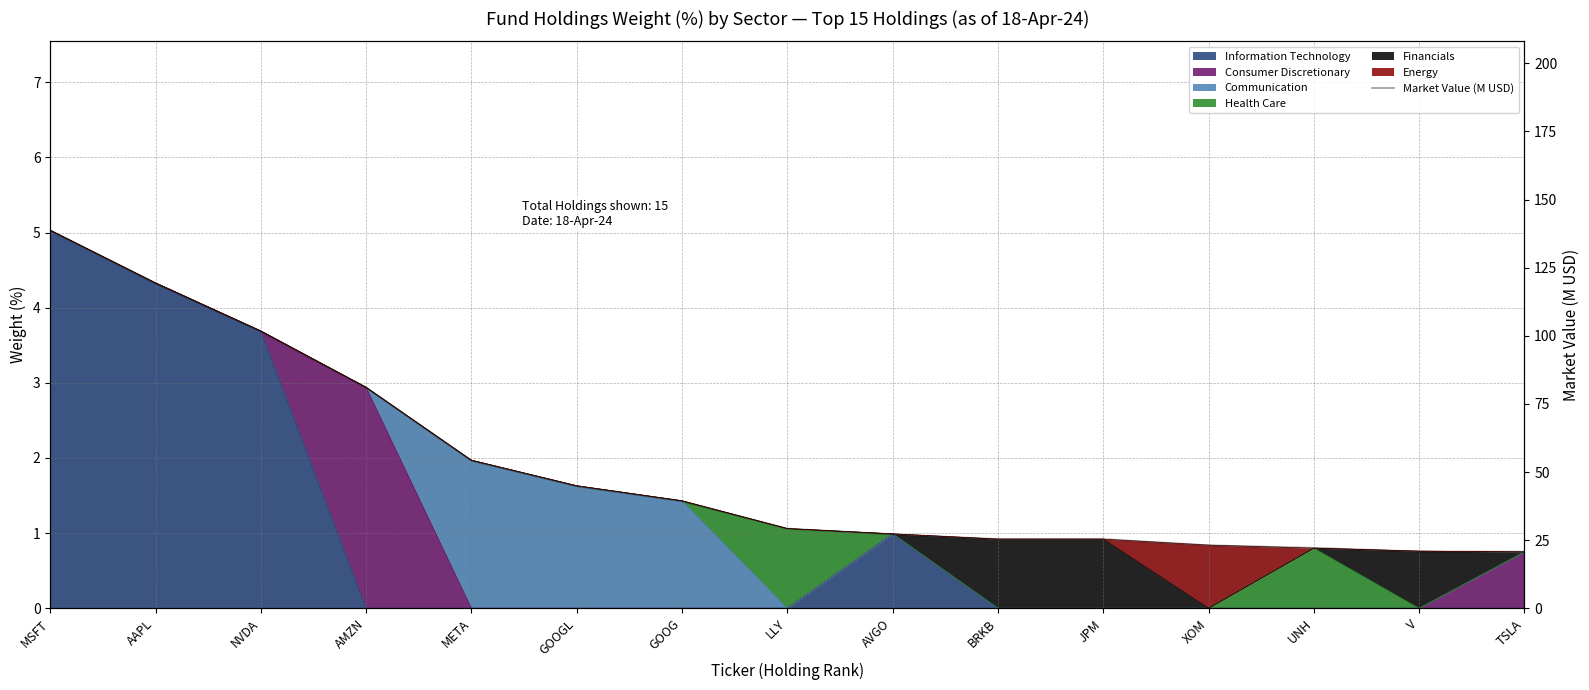

True or false: the data has more than 0 interior local peaks.

False